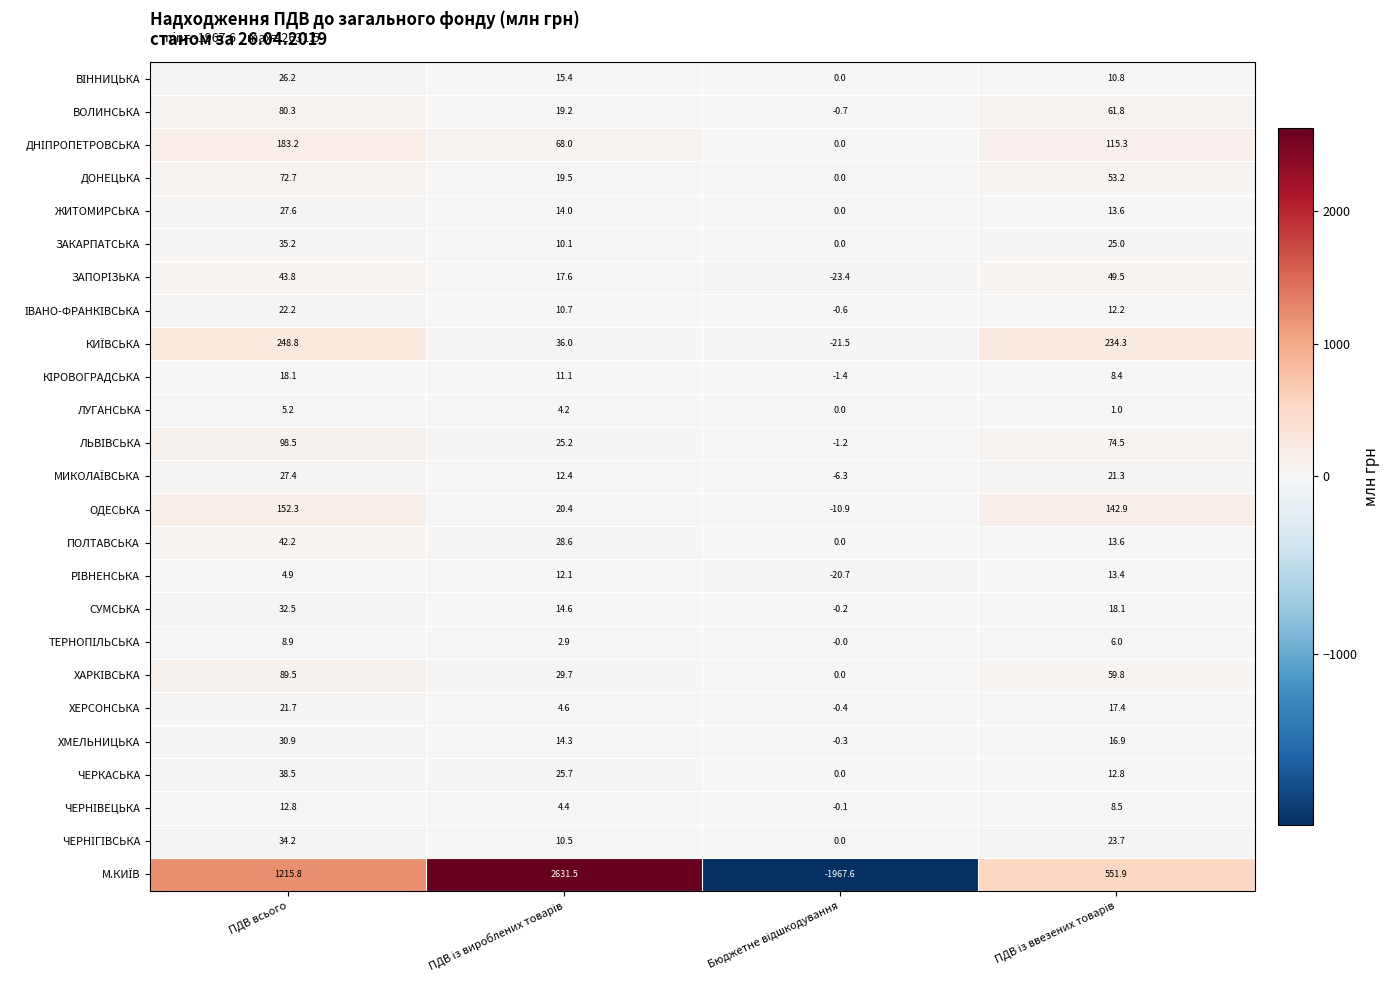

What is the minimum value shown in the chart?

-1967.6